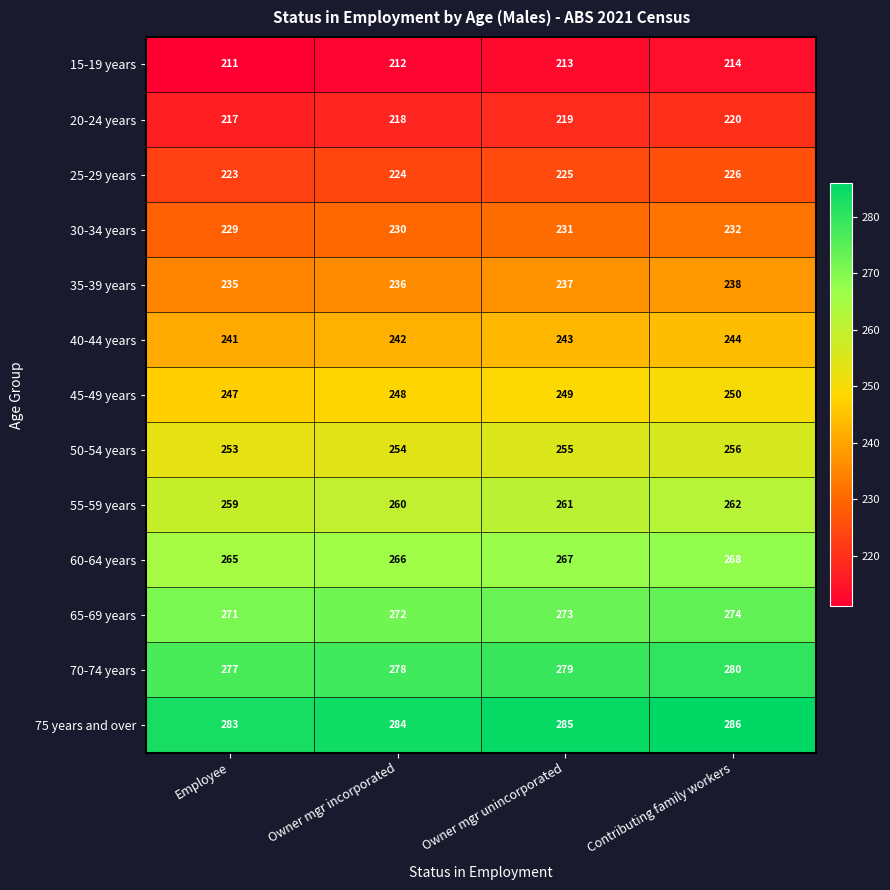

How many 65-69 years values are between 272 and 274?

3